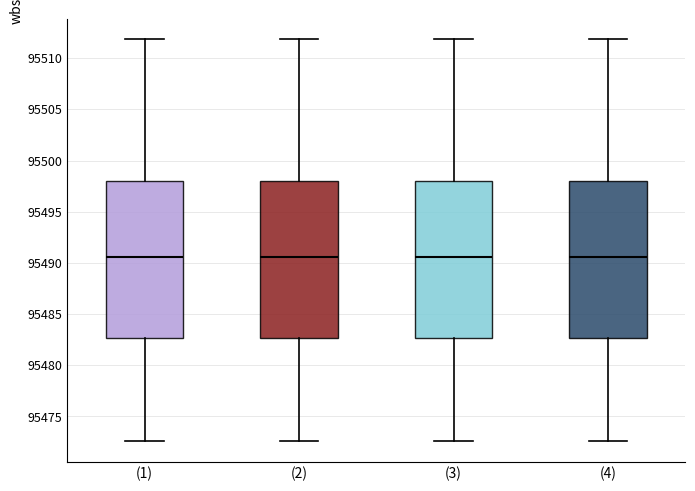

Where does the upper whisker of the box for (3) end on the y-axis? The values are not printed on the chart, so give them approximately, as read against the axis.

95512.0